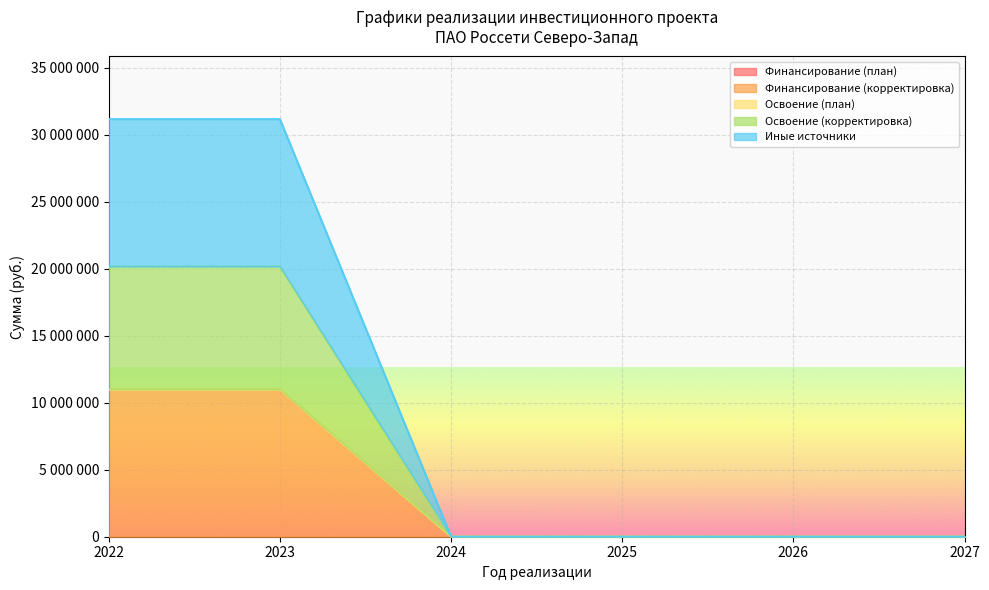

Between 2023 and 2027, which is larger?

2023